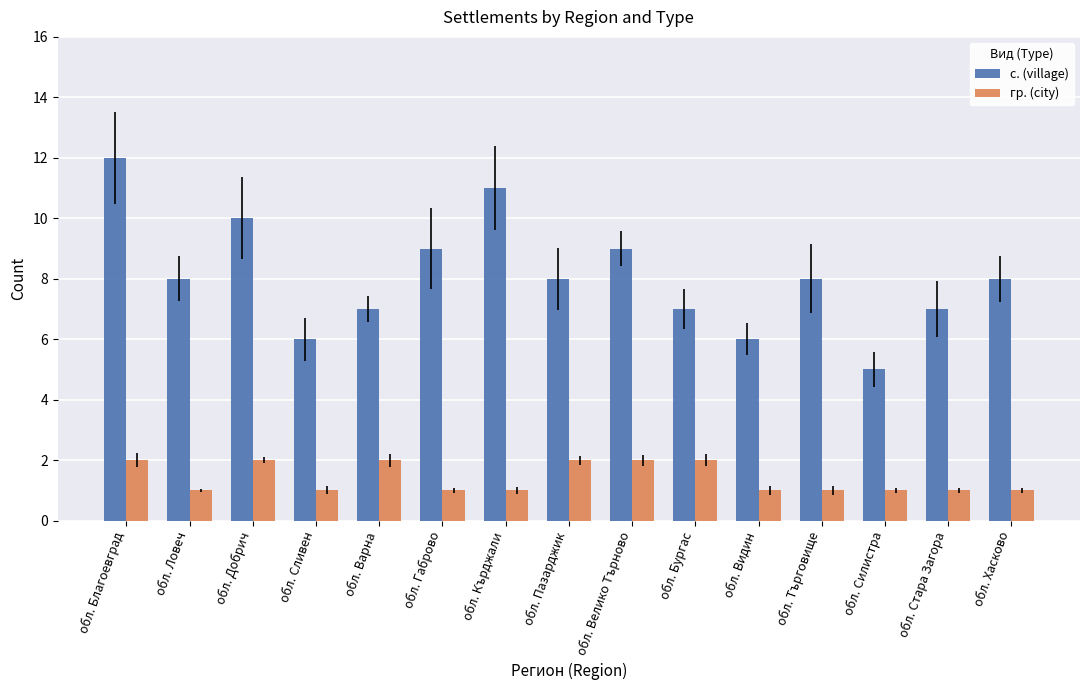

At which label does с. (village) first exceed 8?

обл. Благоевград